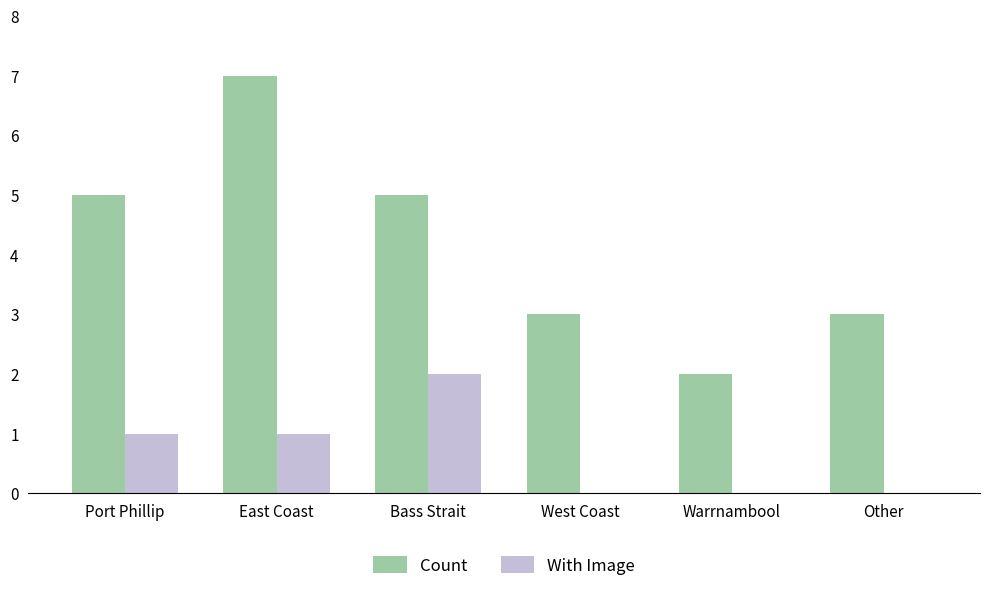

What is the average value of the Count series?

4